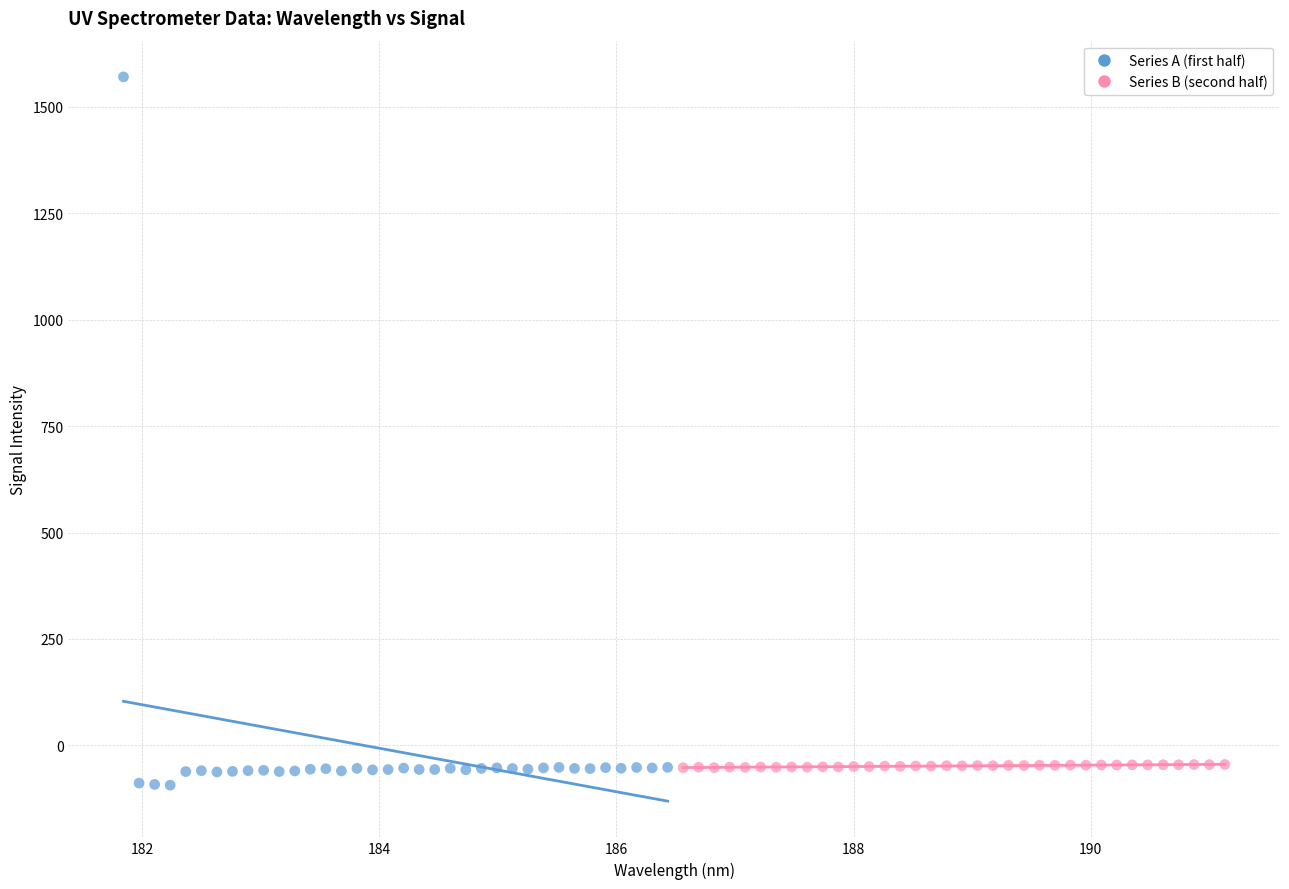

What are all the series names shown in the legend?

Series A (first half), Series B (second half)